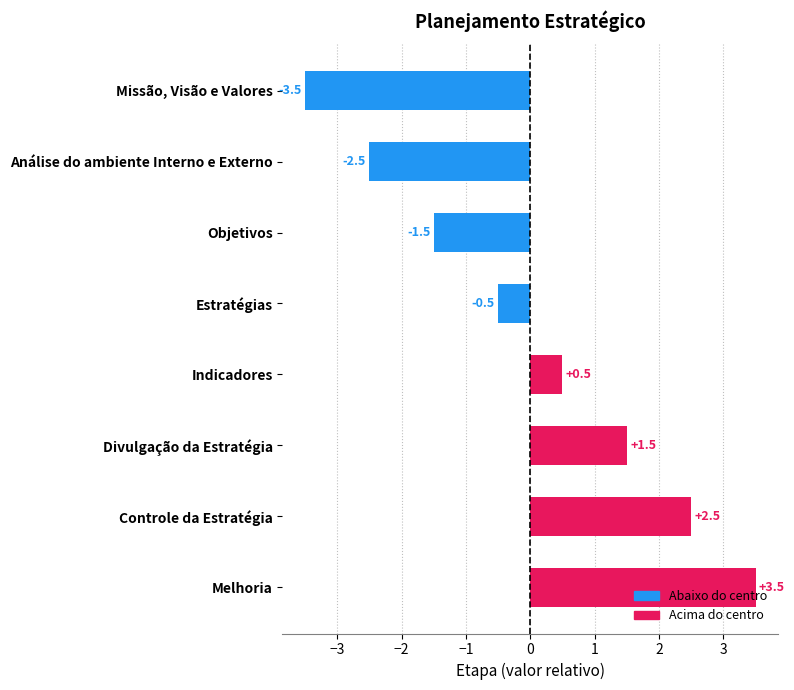

List the labels in order of value, smallest first.

Missão, Visão e Valores, Análise do ambiente Interno e Externo, Objetivos, Estratégias, Indicadores, Divulgação da Estratégia, Controle da Estratégia, Melhoria